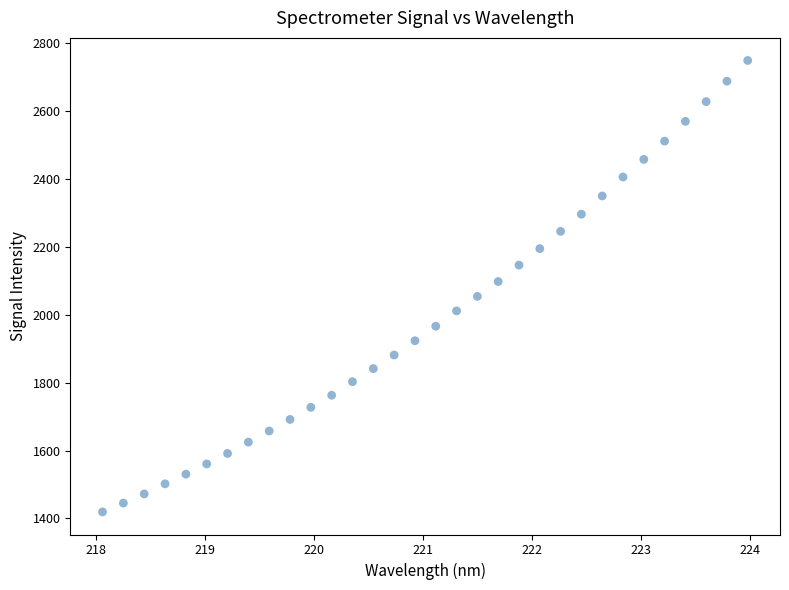

What is the range of Y values (max minus min)?

1328.5